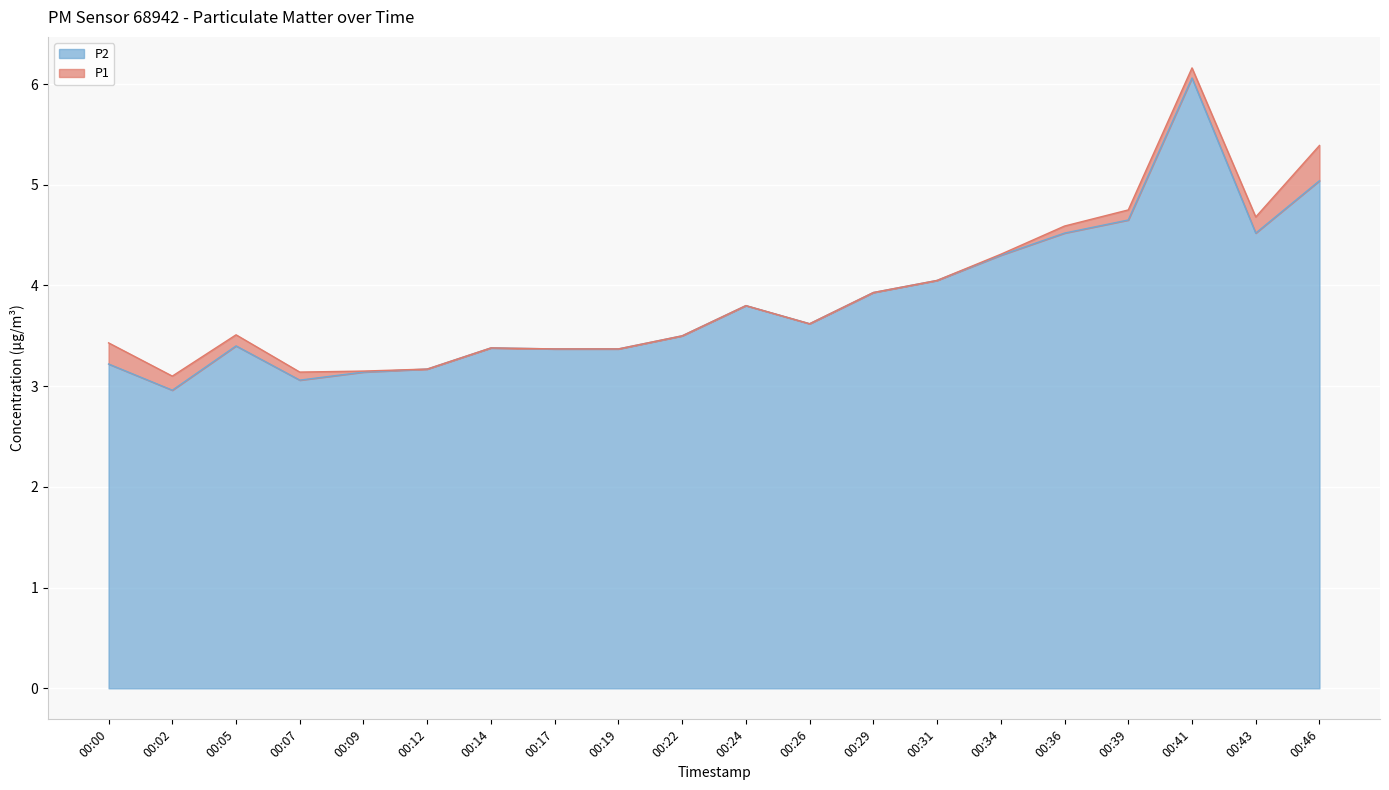

In P2, how many points are higher than both neighbors (excluding endpoints)?

4